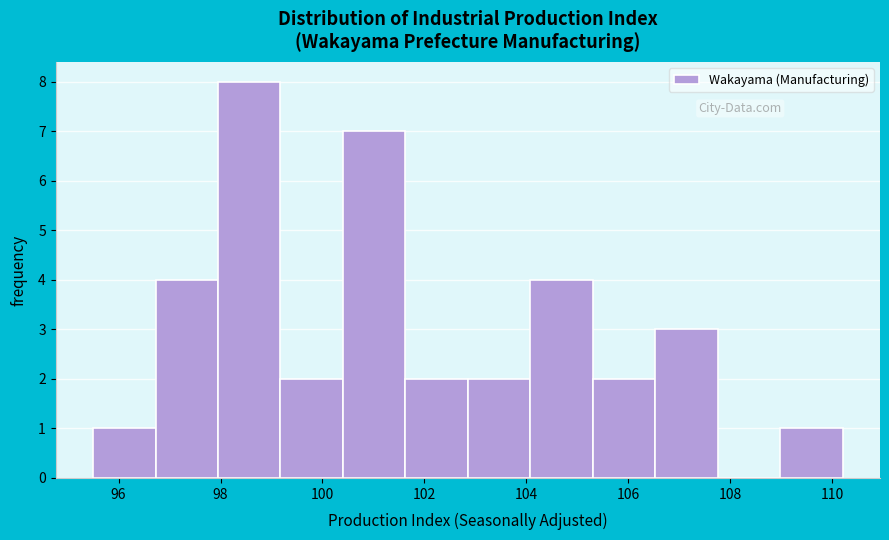

Reading left to right, list every bar in this chart as the range it spans on the x-axis followed by its height. Neither the bar edges nor the heights are printed on the chart, so give them approximately, as read against the axes.

95.6 to 96.8: 1
96.8 to 98.0: 4
98.0 to 99.2: 8
99.2 to 100.4: 2
100.4 to 101.6: 7
101.6 to 102.8: 2
102.8 to 104.0: 2
104.0 to 105.4: 4
105.4 to 106.6: 2
106.6 to 107.8: 3
107.8 to 109.0: 0
109.0 to 110.2: 1